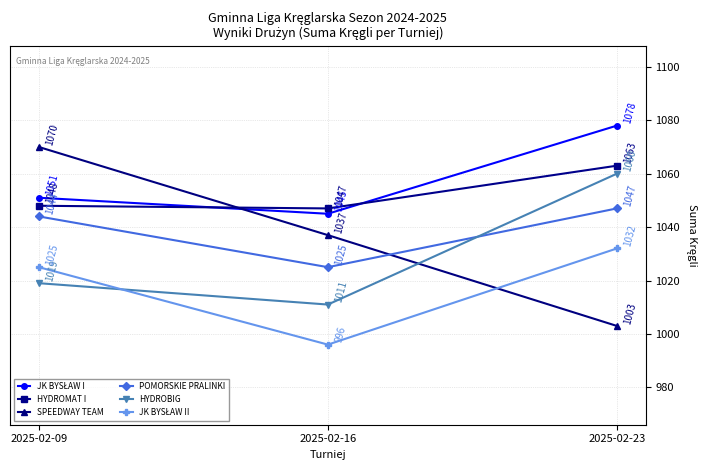

What is the minimum value shown in the chart?

996